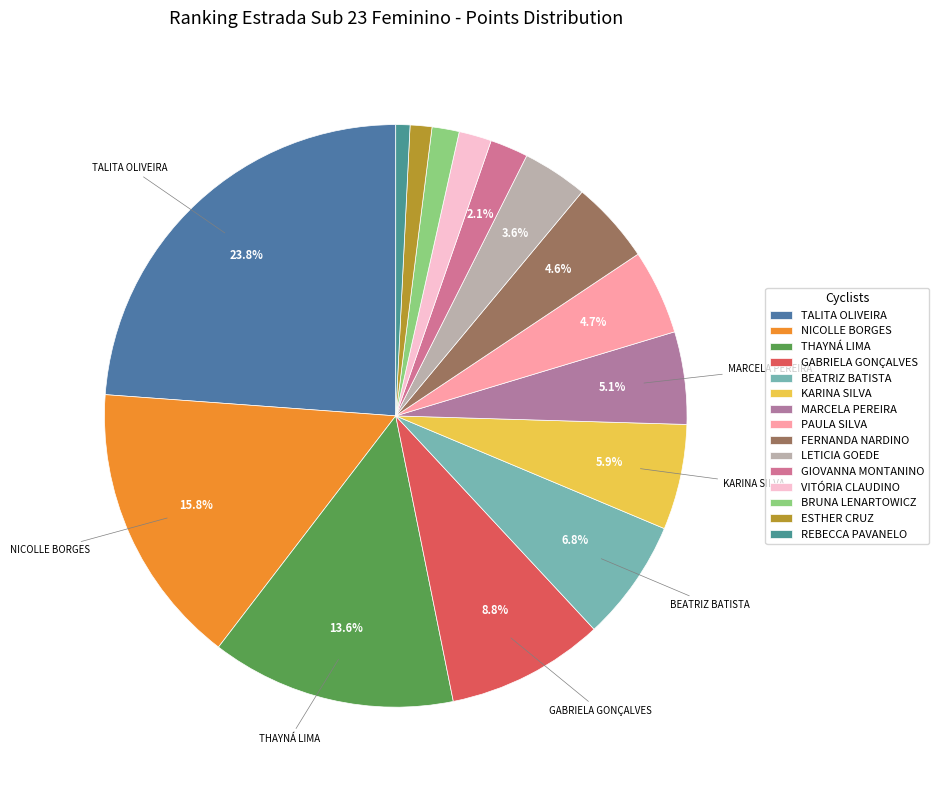

How many segments does this pie chart have?

15